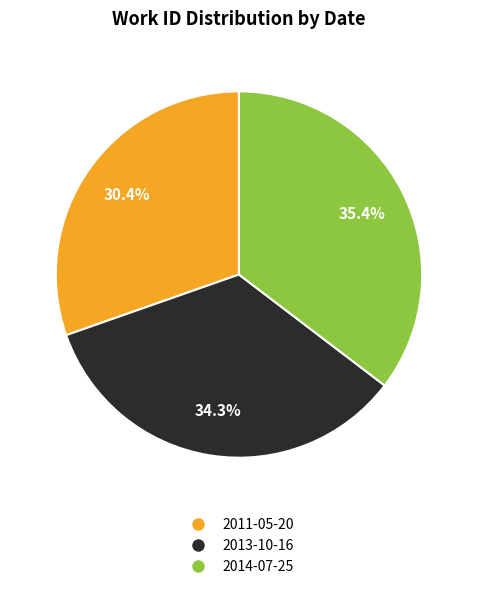

What is the total percentage of 2014-07-25 and 2011-05-20?

65.7%